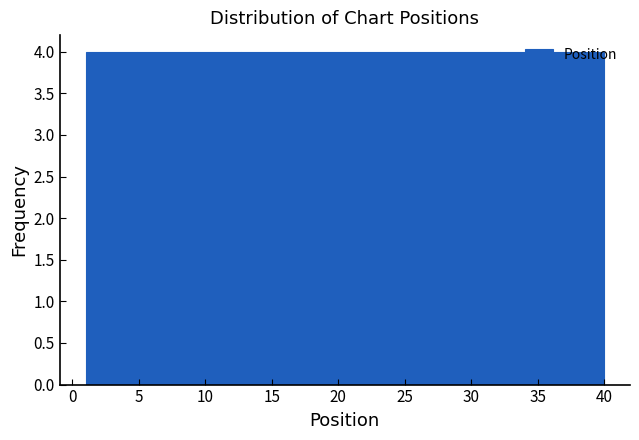

How tall is the bar that spans 16.6 to 20.5 on the x-axis? Neither the bar edges nor the heights are printed on the chart, so give them approximately, as read against the axes.

4